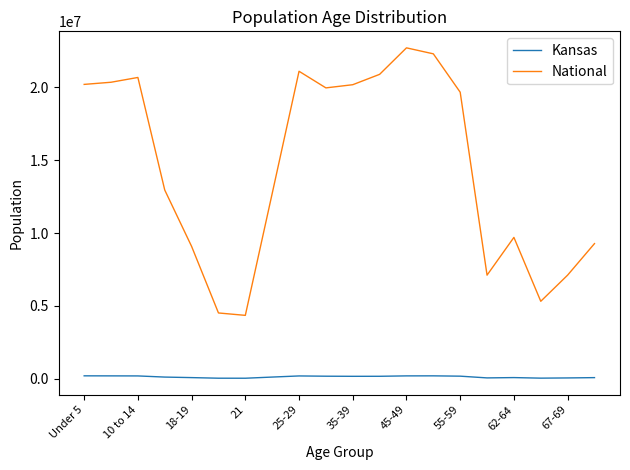

List the series in order of their peak value, lowest first.

Kansas, National